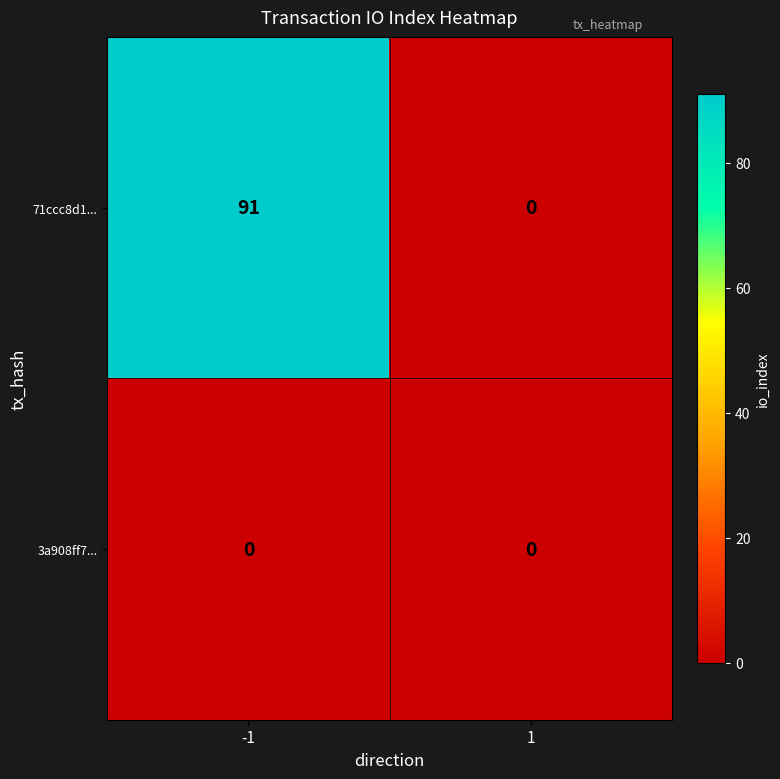

Which series has the largest total across all categories?

71ccc8d1...